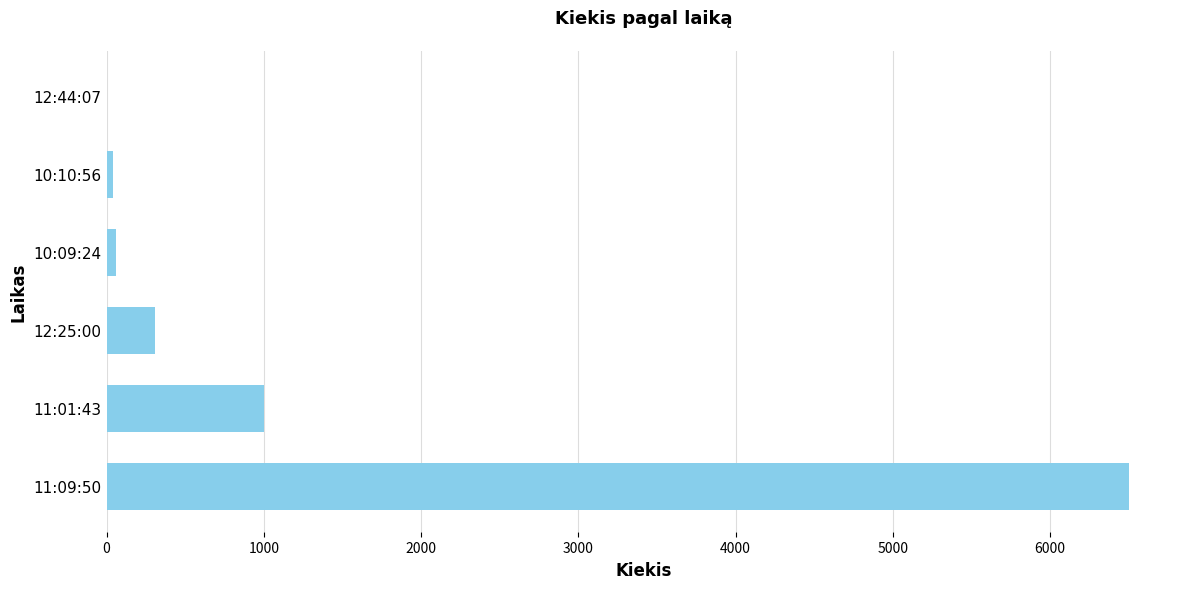

Is it true that the value at 11:01:43 is 1000?

True